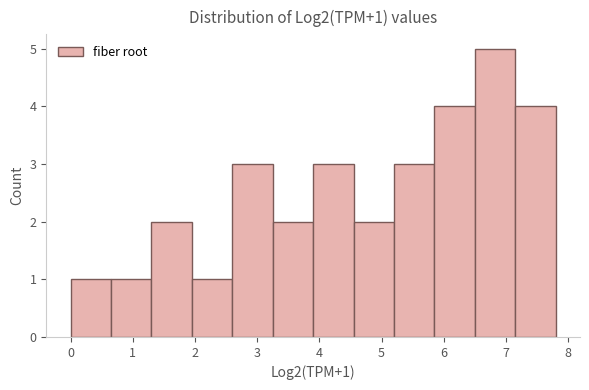

Over which range of the x-axis is the bar tallest?

6.5 to 7.1